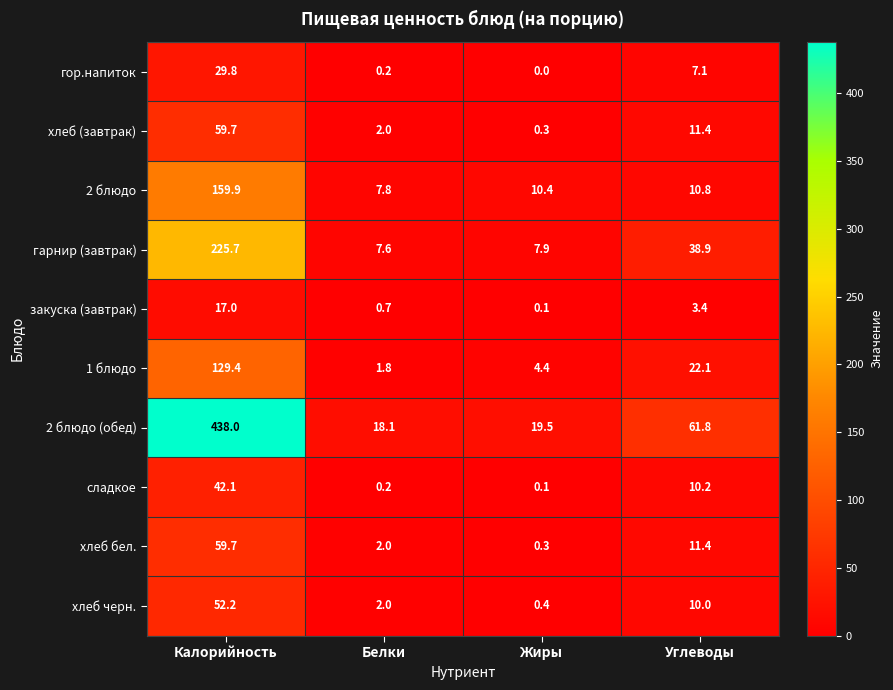

Rank the categories by гор.напиток value from lowest to highest.

Жиры, Белки, Углеводы, Калорийность